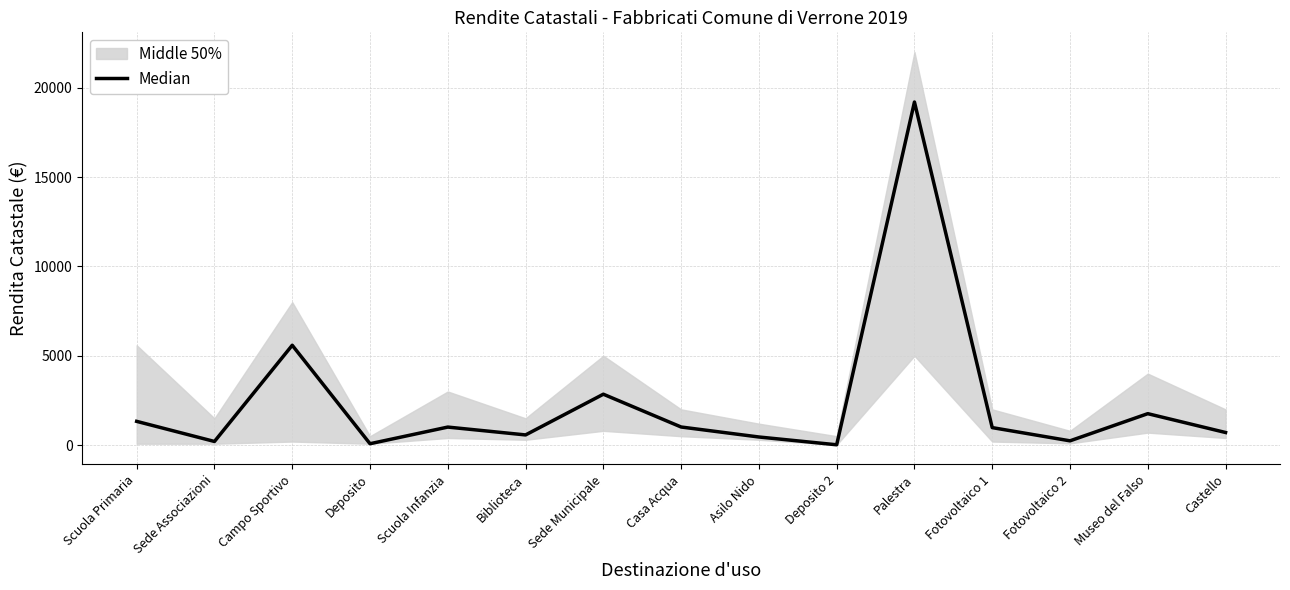

Reading left to right, list all the values displayed in this chart.

Scuola Primaria=1330.1	Sede Associazioni=204.6	Campo Sportivo=5588.7	Deposito=78.1	Scuola Infanzia=1009.7	Biblioteca=570.7	Sede Municipale=2849.1	Casa Acqua=1014.0	Asilo Nido=455.2	Deposito 2=18.6	Palestra=19200.0	Fotovoltaico 1=980.0	Fotovoltaico 2=240.0	Museo del Falso=1760.3	Castello=706.5